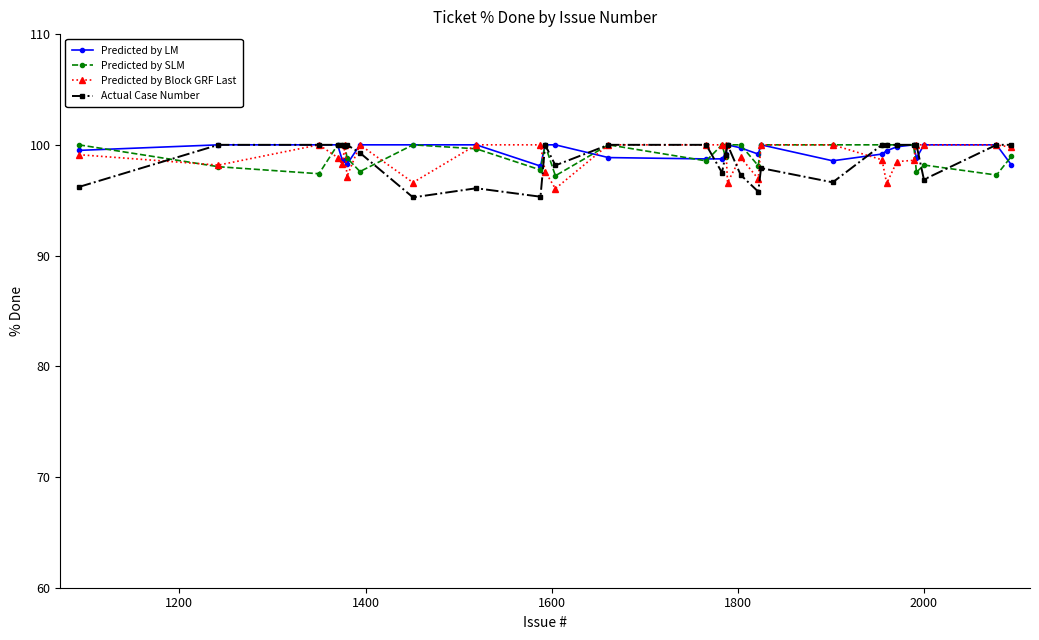

What is the value of the Predicted by Block GRF Last point at the 14th from the left?

100.0